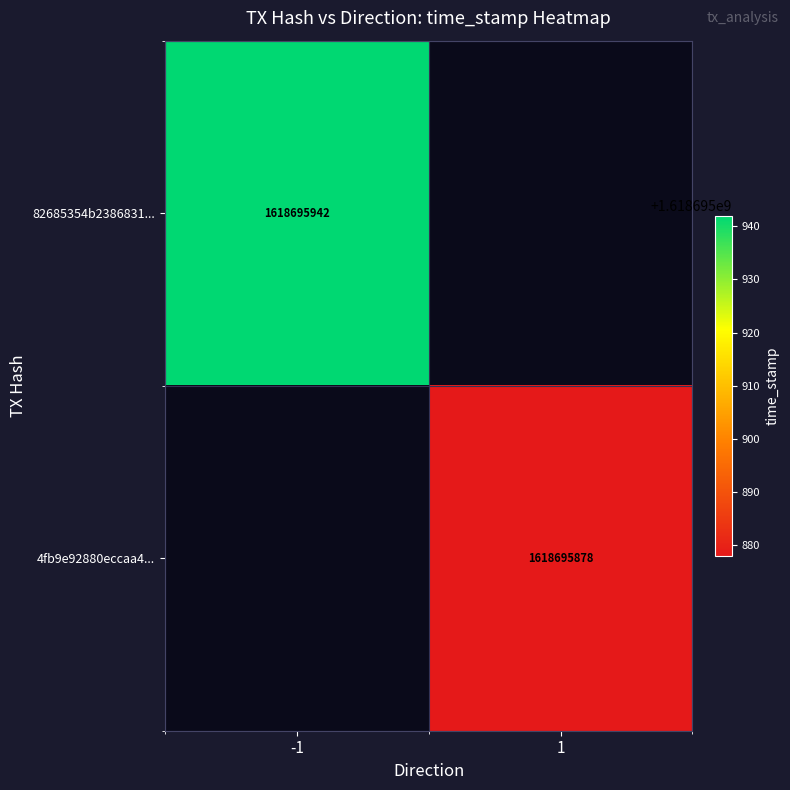

Which series has the largest total across all categories?

82685354b2386831e69e388ee6d22d841ecc55d